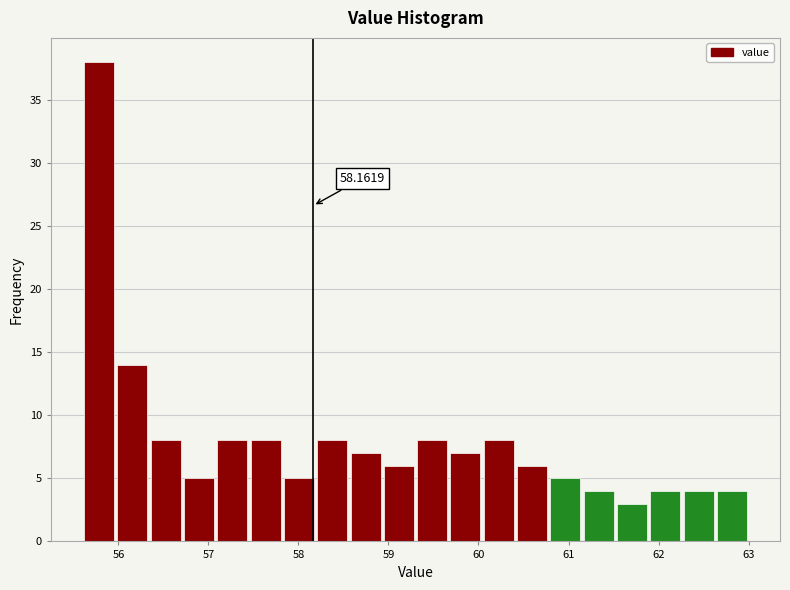

Around what value on the x-axis is the tallest bar? Give the approximate position of its centre, as read against the axis.

55.8